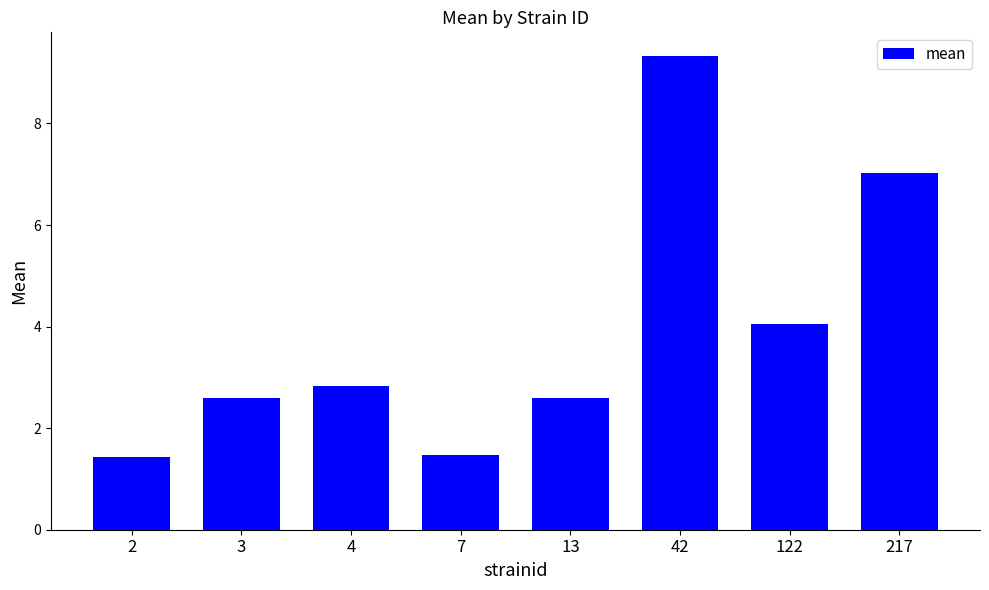

What is the smallest value displayed?

1.4